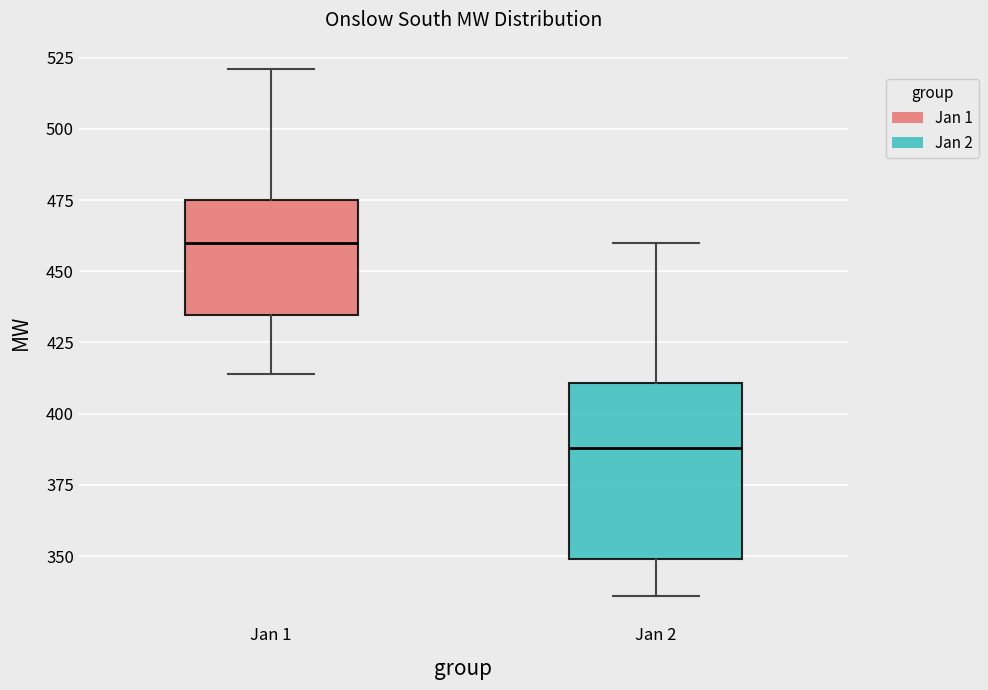

Comparing the boxes themselves (not the whiskers), which one is the tallest?

Jan 2